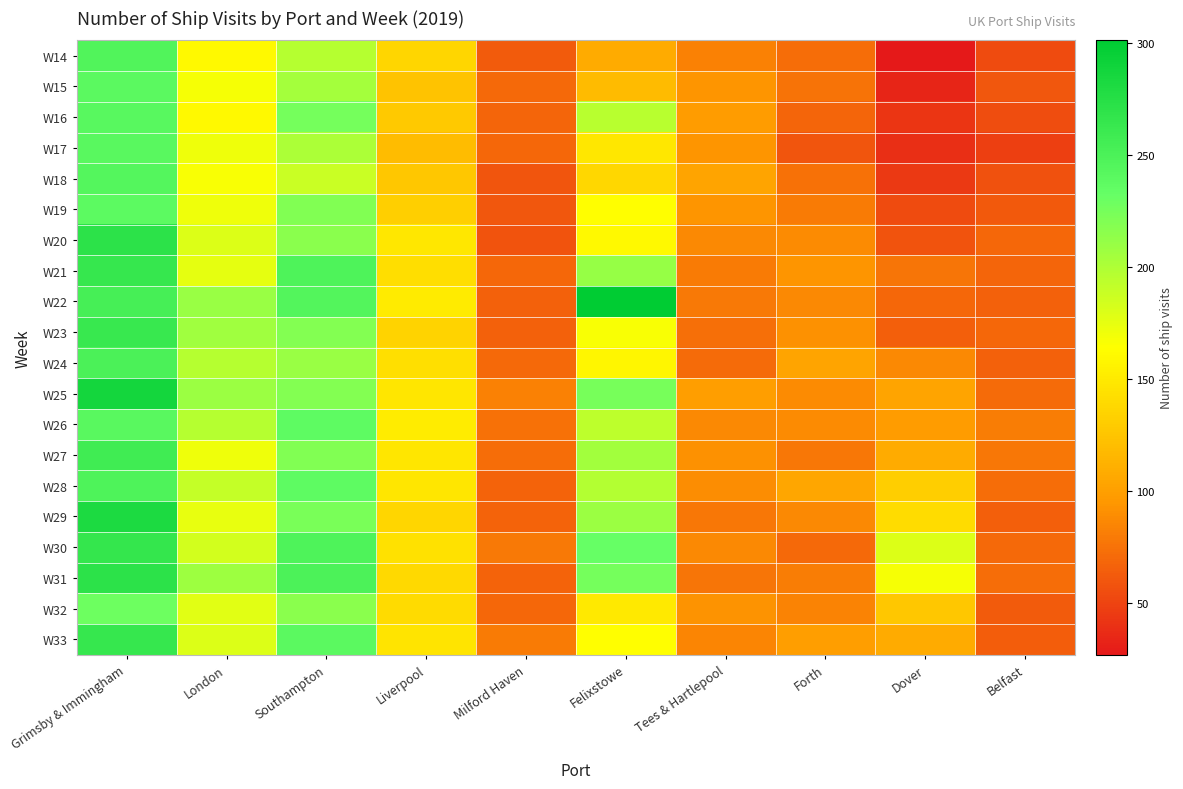

What is the total value across all series at Tees & Hartlepool?

1747